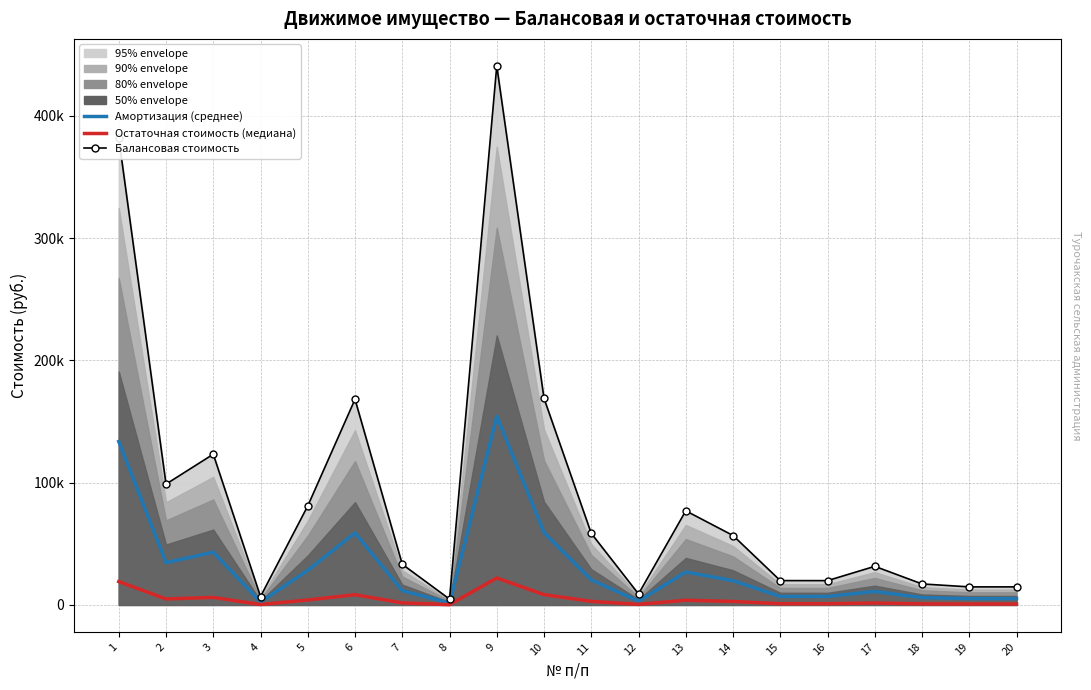

Which has a higher value, 15 or 7?

7